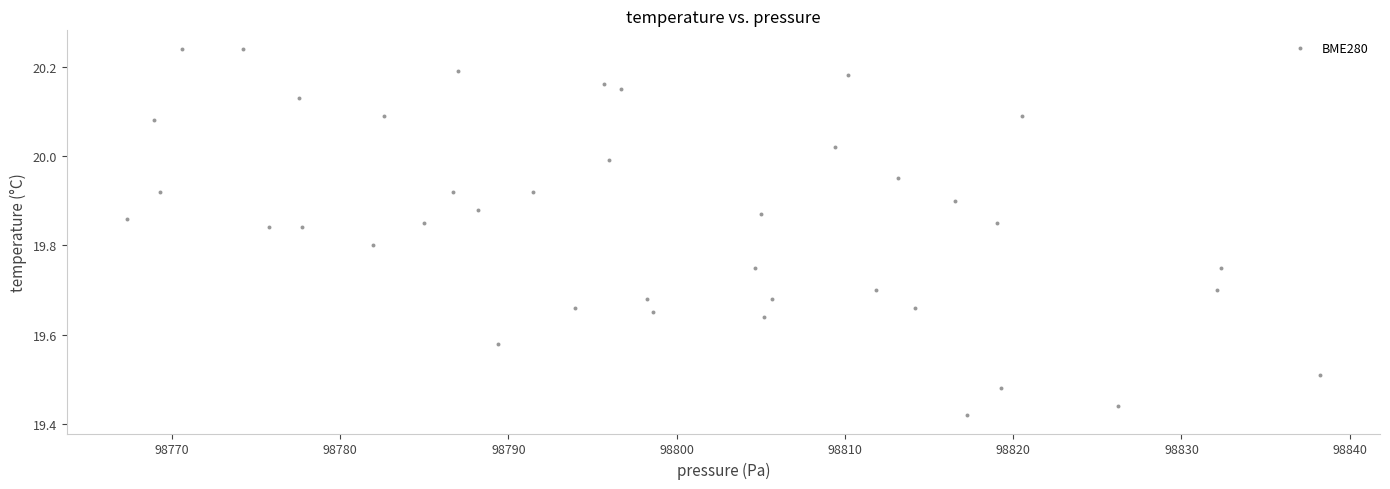

What is the range of X values (max minus min)?

70.9